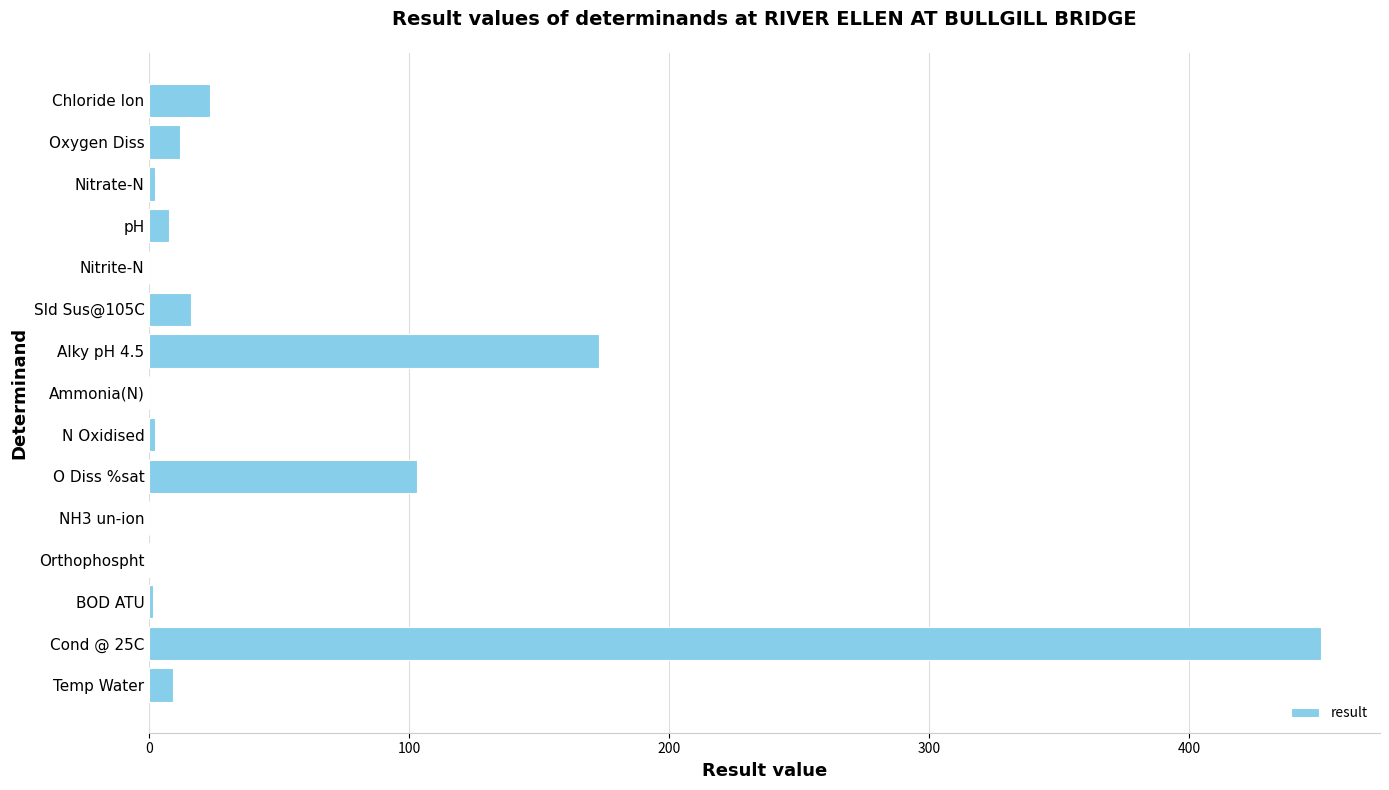

The value at O Diss %sat is 103.0. True or false?

True